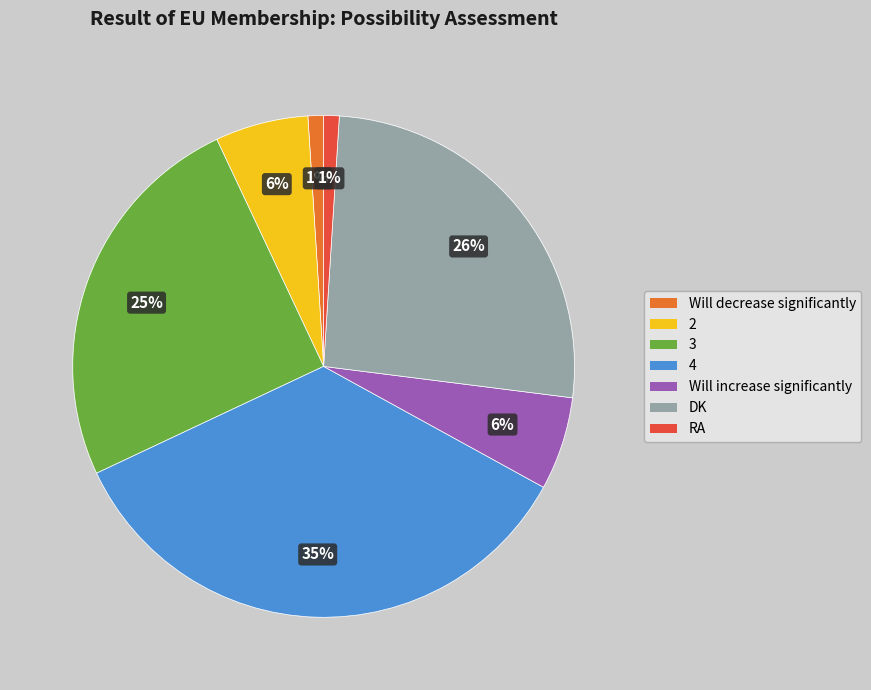

True or false: Will increase significantly accounts for 1% of the total.

False